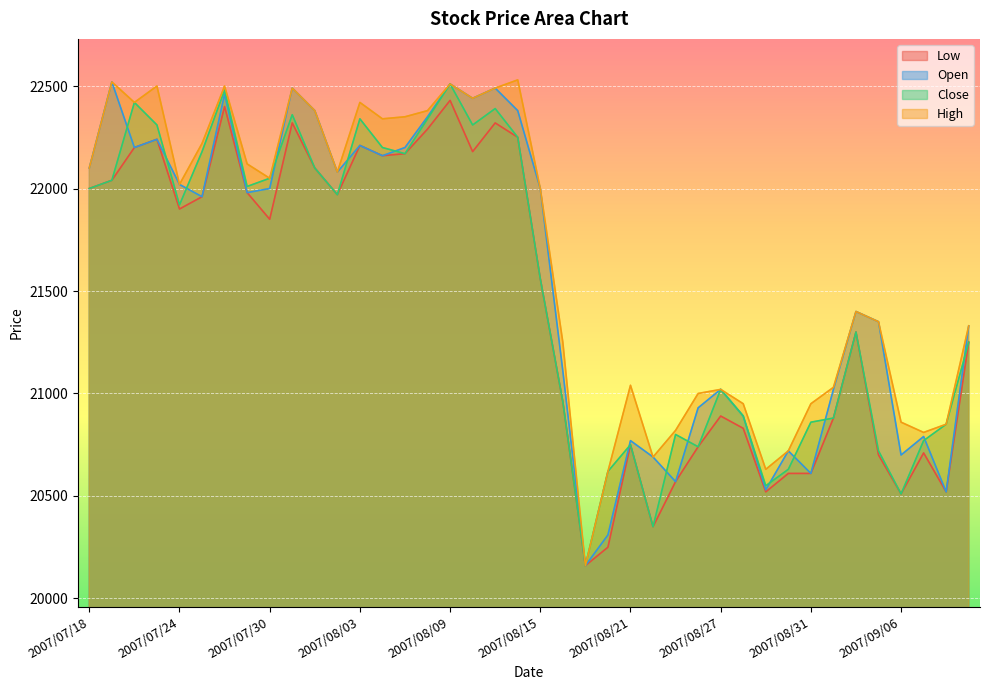

How many lines are shown in the chart?

4